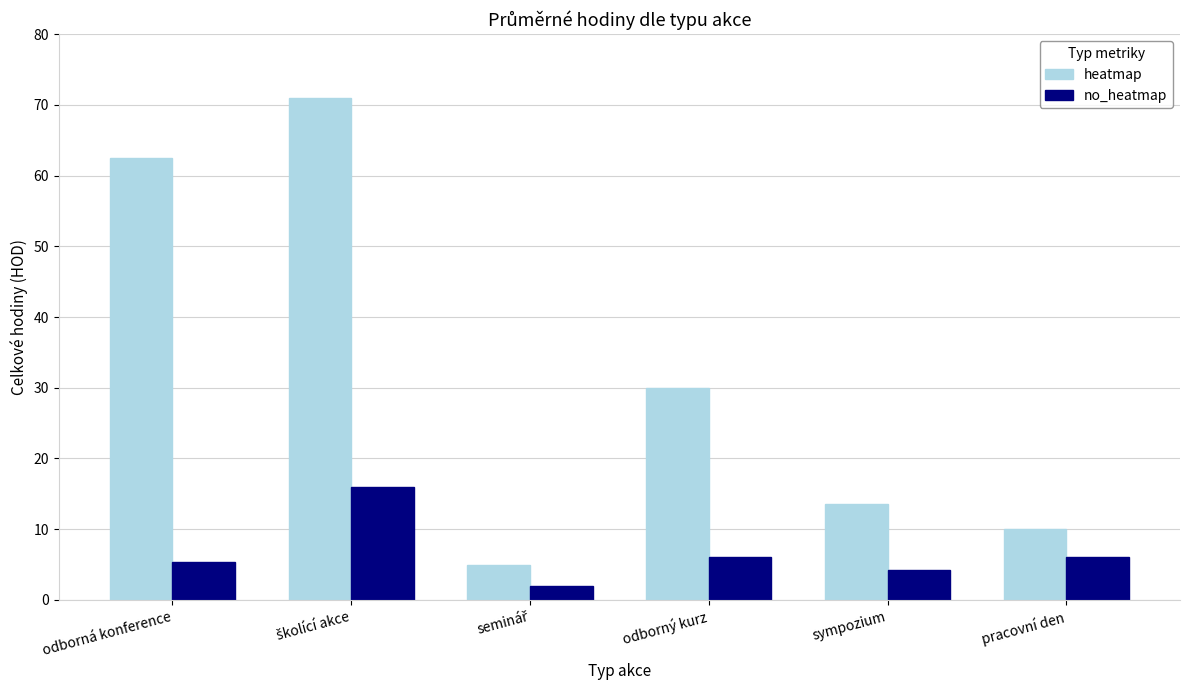

What is the minimum value shown in the chart?

2.0